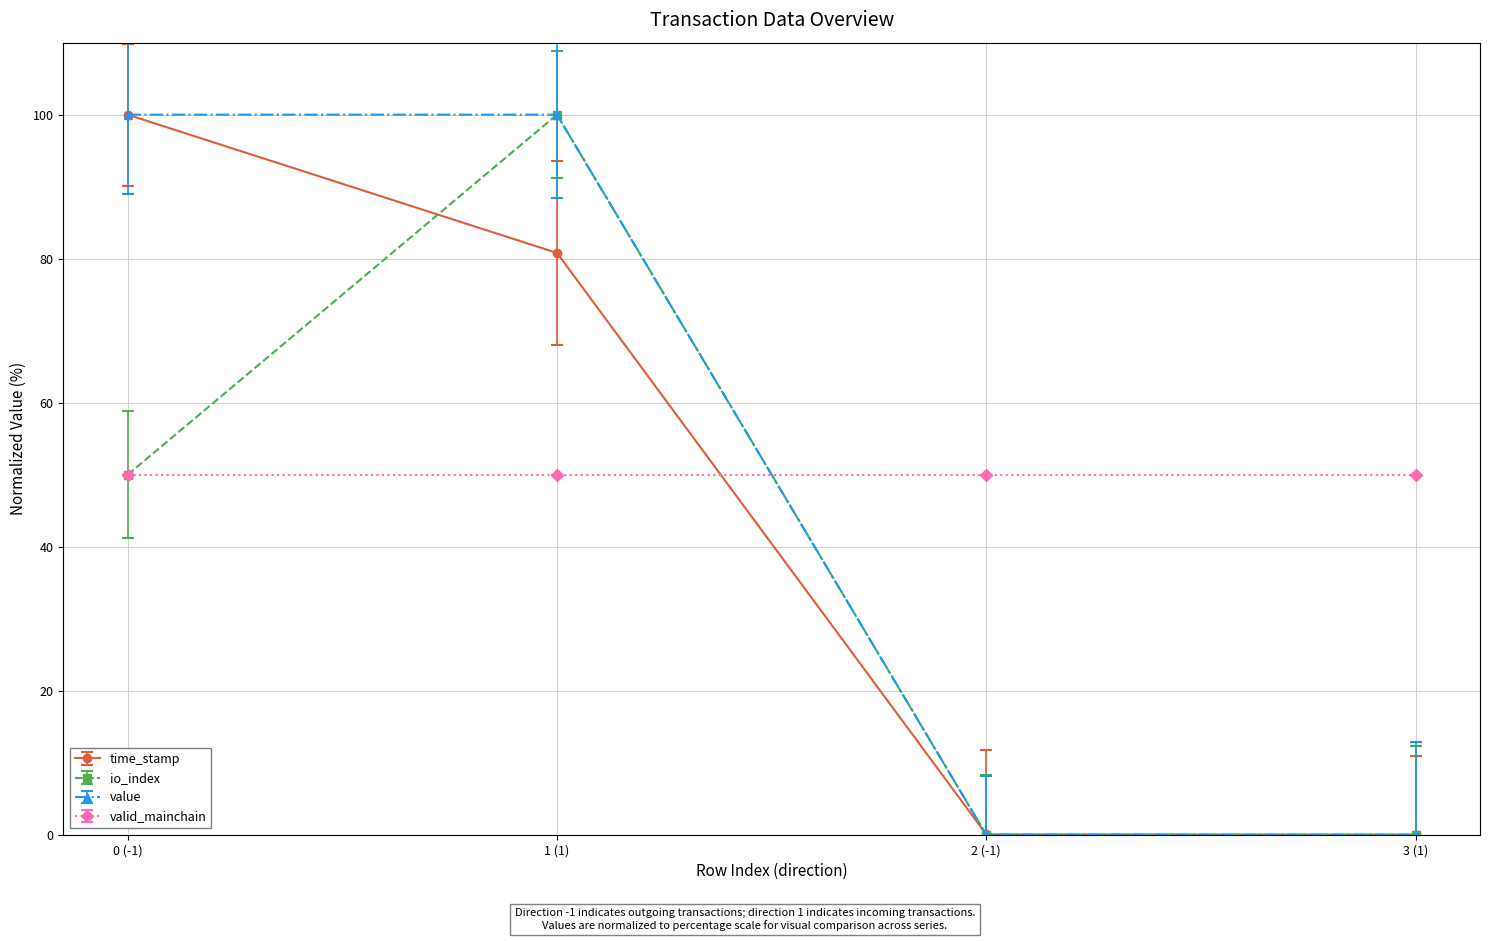

The value of io_index at 3 (1) is 0.0. True or false?

True